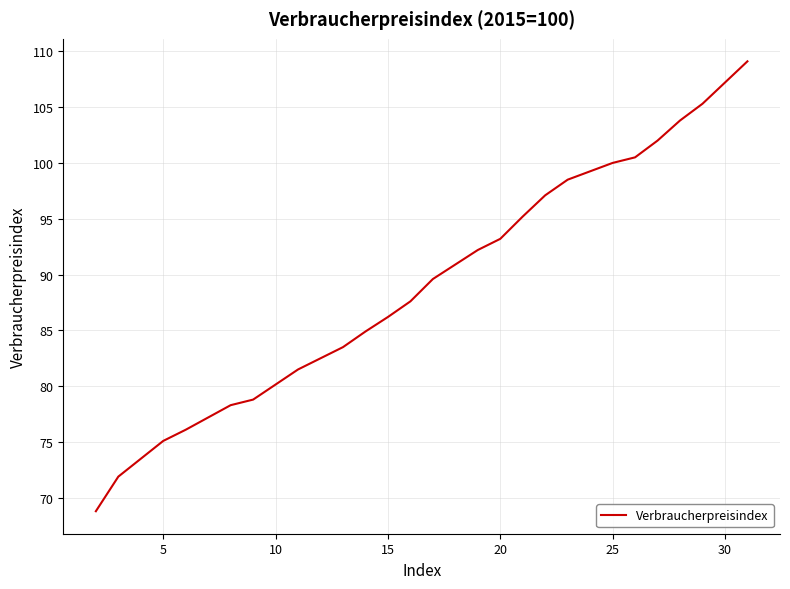

What is the smallest value displayed?

68.8